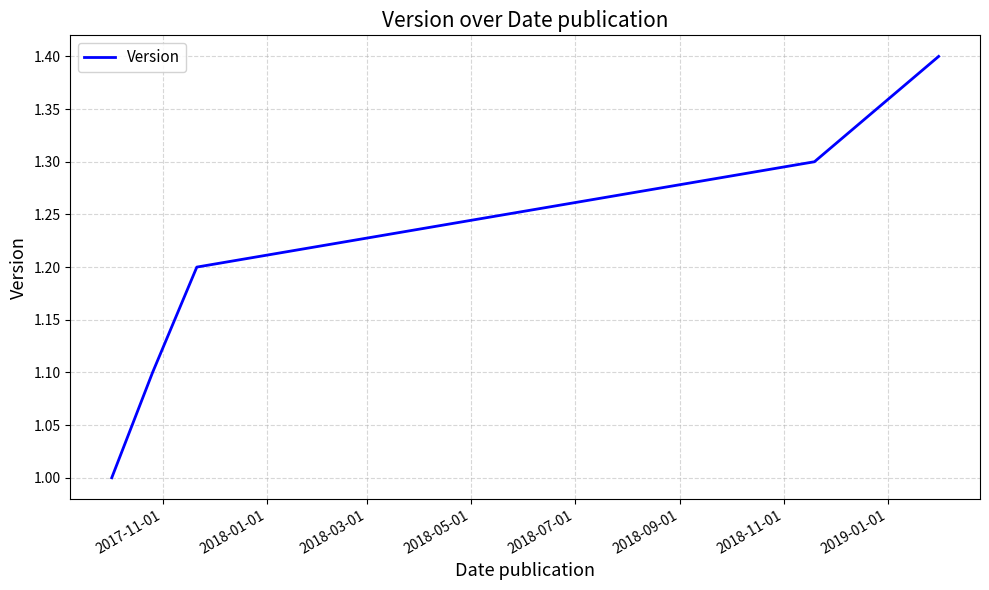

What is the average value?

1.2